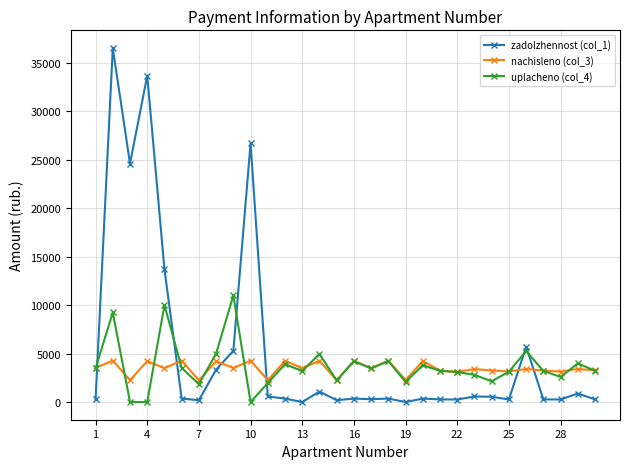

True or false: nachisleno (col_3) and zadolzhennost (col_1) cross at least once.

True